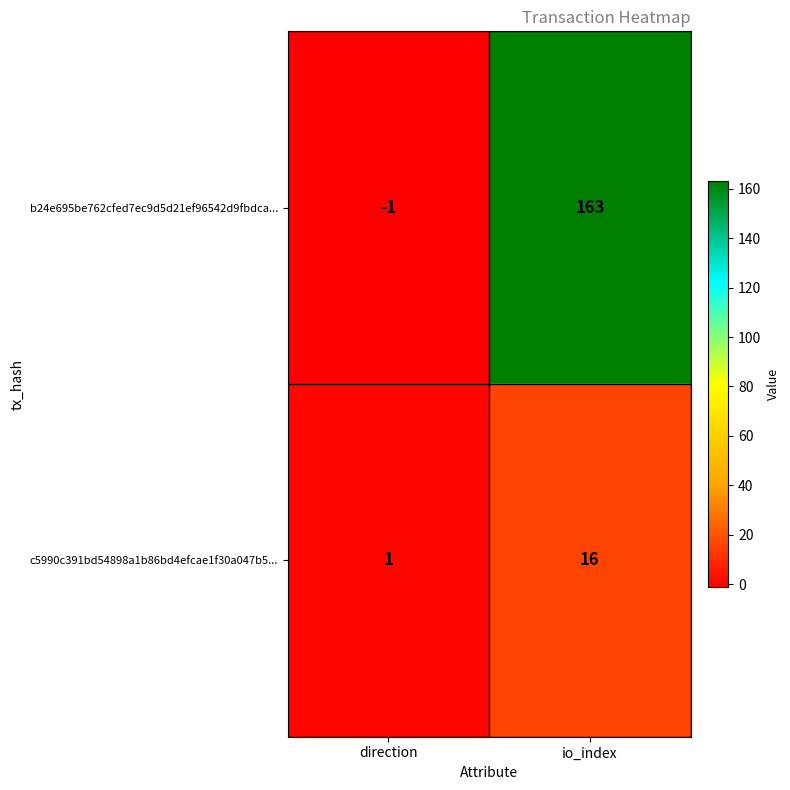

List the series in order of their peak value, highest first.

b24e695be762cfed7ec9d5d21ef96542d9fbdca..., c5990c391bd54898a1b86bd4efcae1f30a047b5...